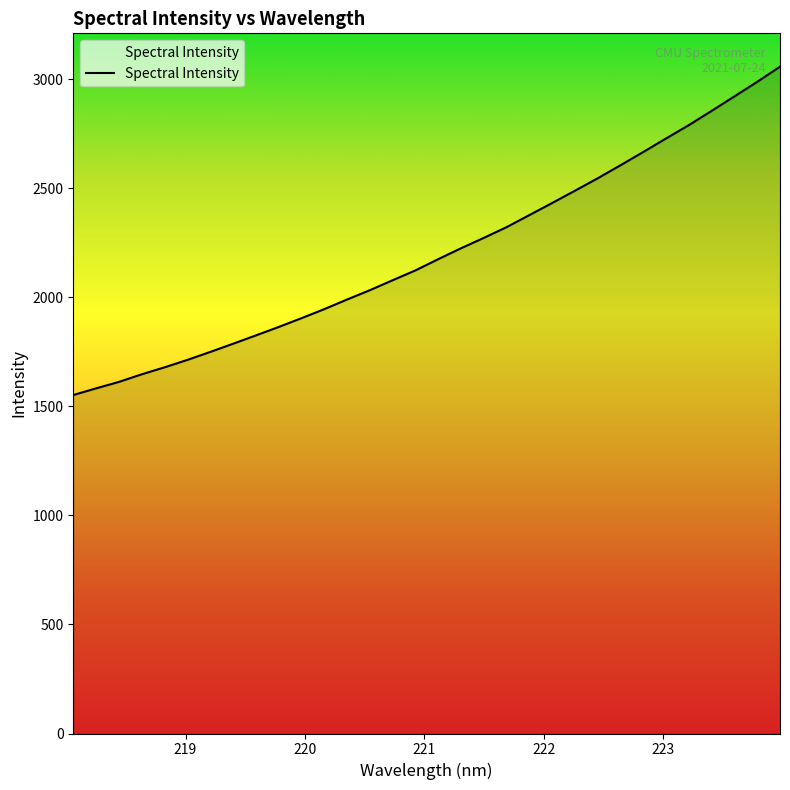

What is the greatest value displayed?

3058.0